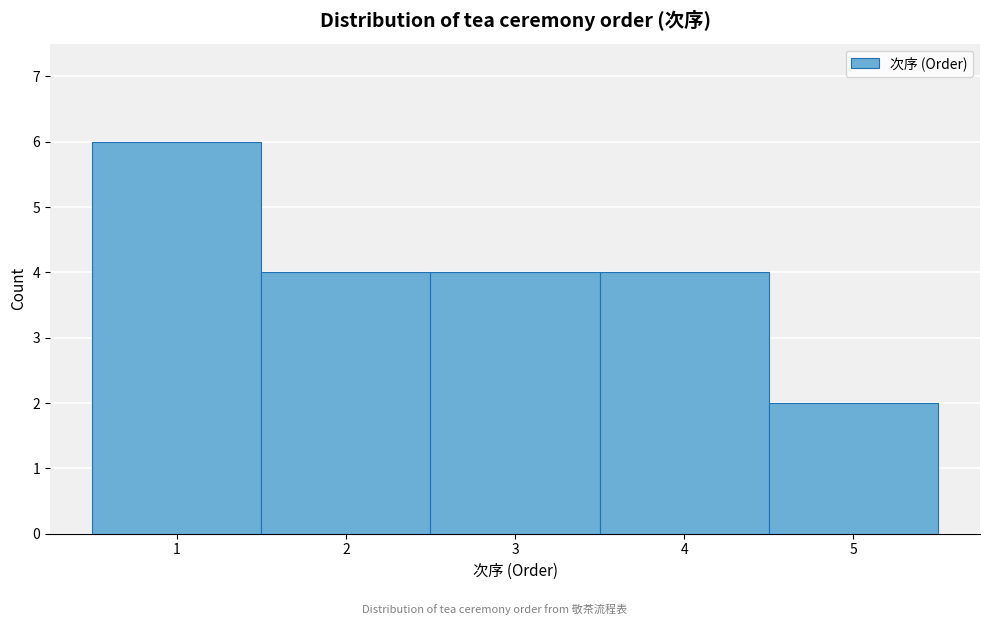

Over which range of the x-axis is the bar tallest?

0.5 to 1.5